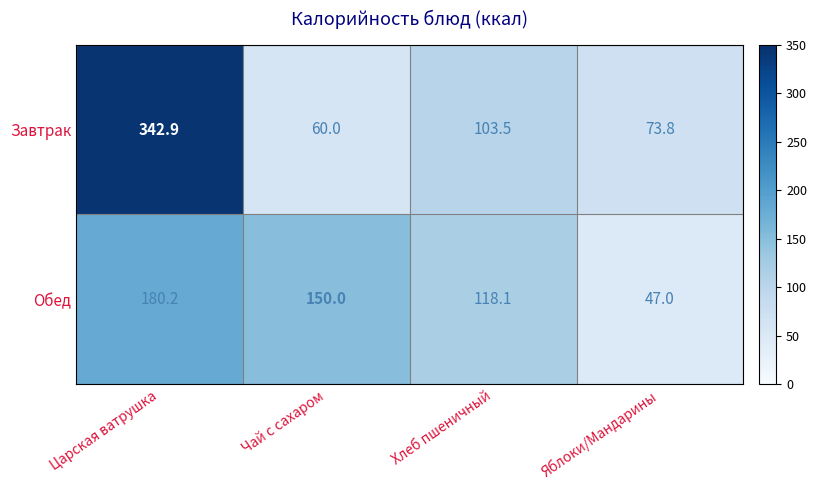

What is the total value across all series at Чай с сахаром?

210.0